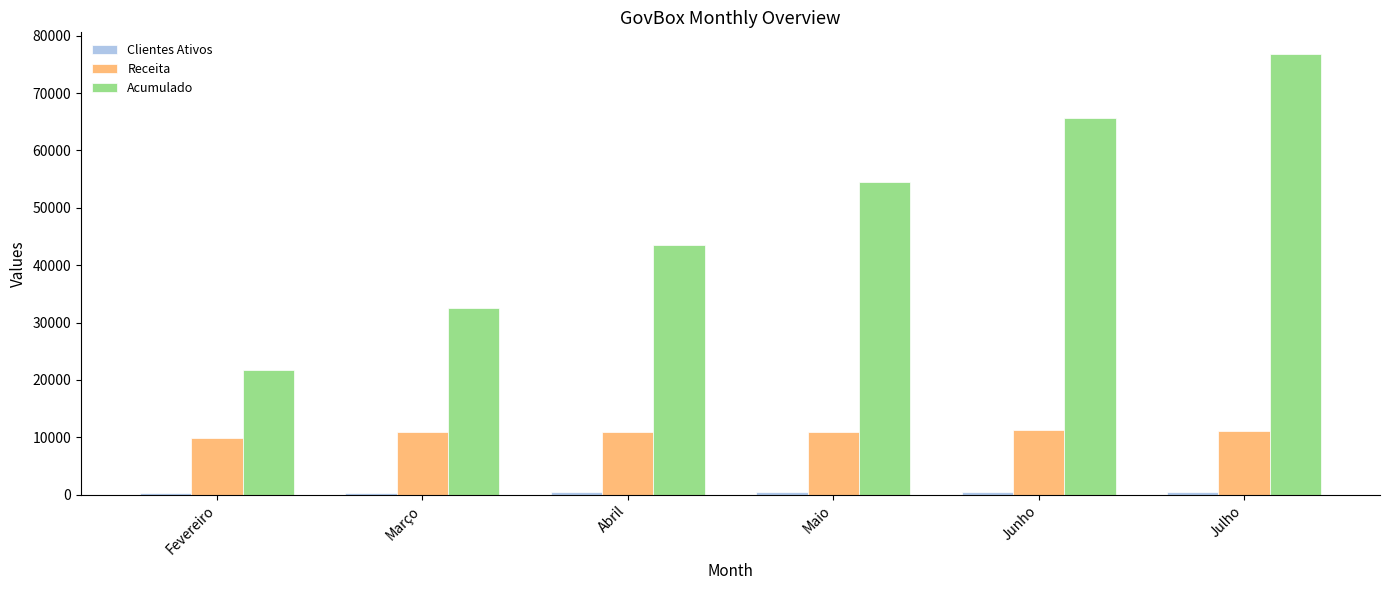

What is the spread (max minus min) of values at Fevereiro?

21367.1